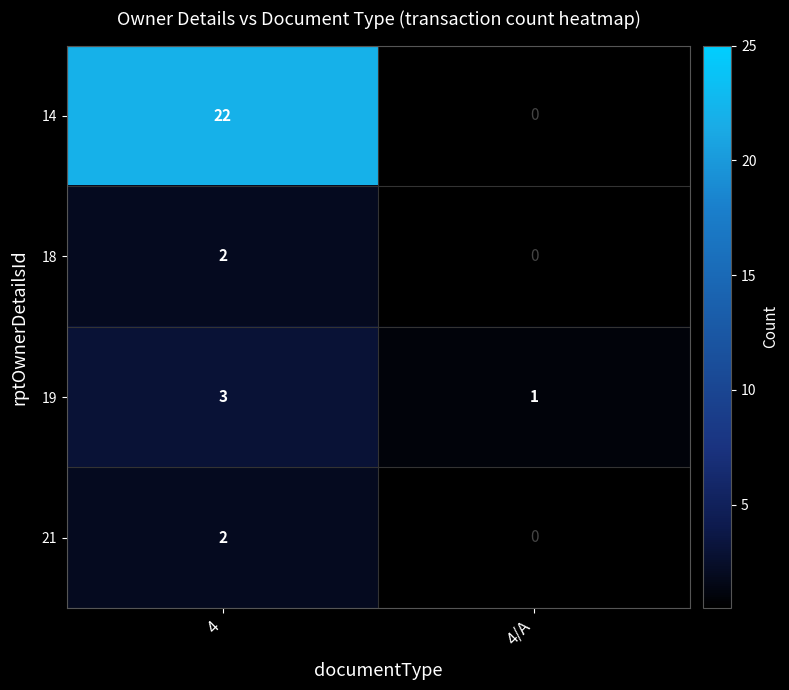

Count the number of data series in this chart.

4